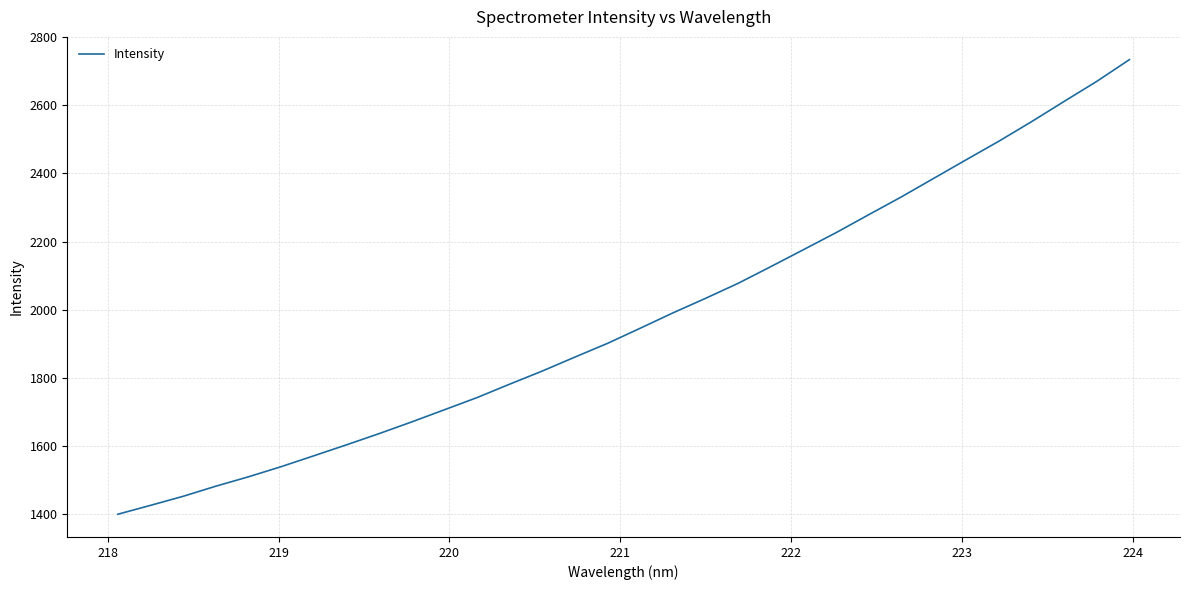

What is the difference between the maximum and minimum values?

1333.3